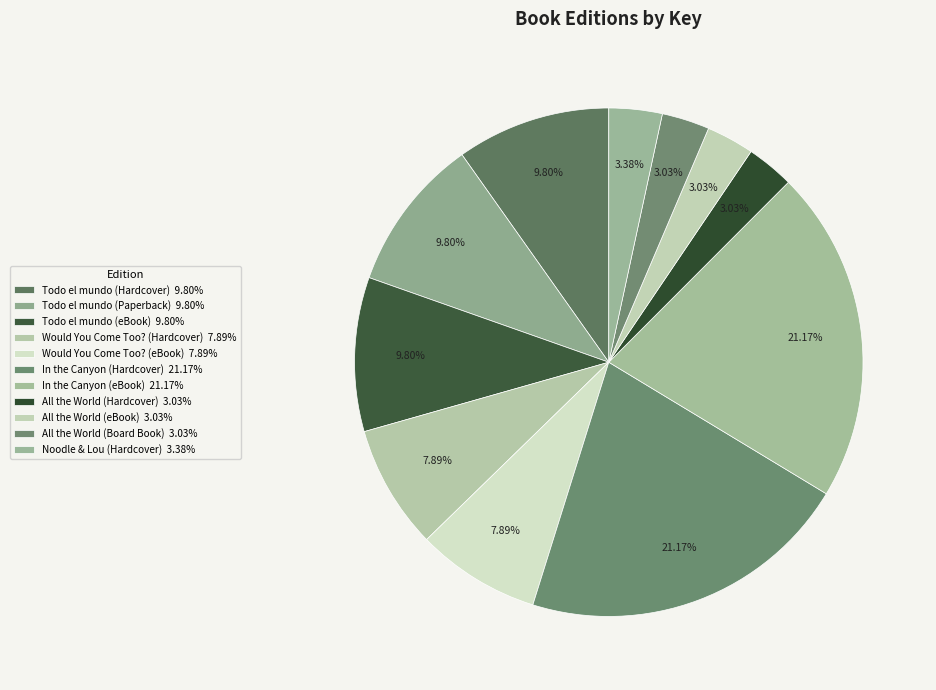

True or false: Would You Come Too? (eBook) accounts for 20% of the total.

False